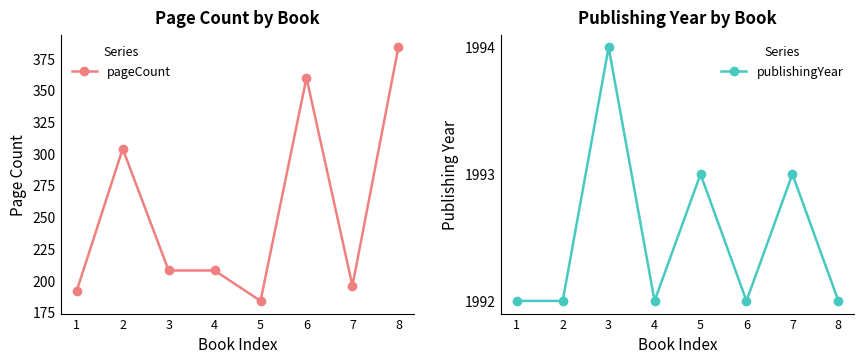

How many series are shown in this chart?

2